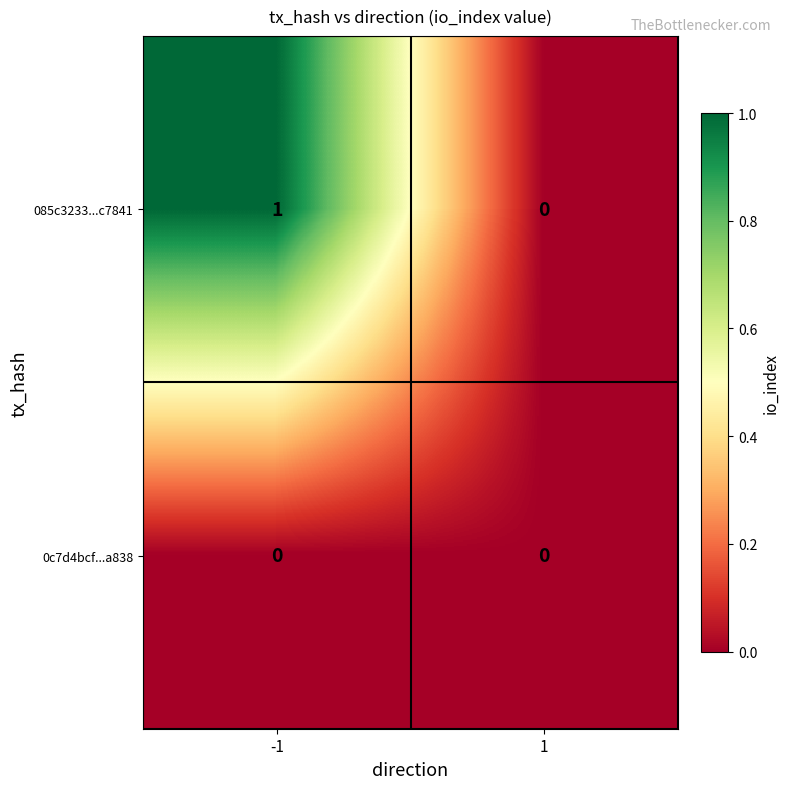

Reading left to right, transcribe all the data shown in this chart.

085c3233...c7841: -1=1	1=0
0c7d4bcf...a838: -1=0	1=0